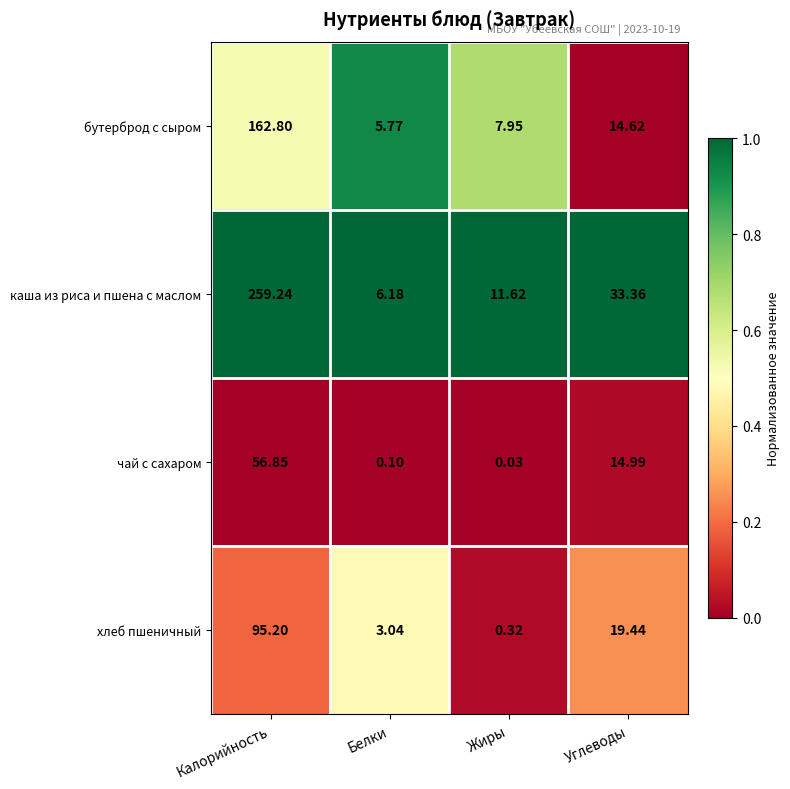

Rank the series at Углеводы from highest to lowest value.

каша из риса и пшена с маслом, хлеб пшеничный, чай с сахаром, бутерброд с сыром